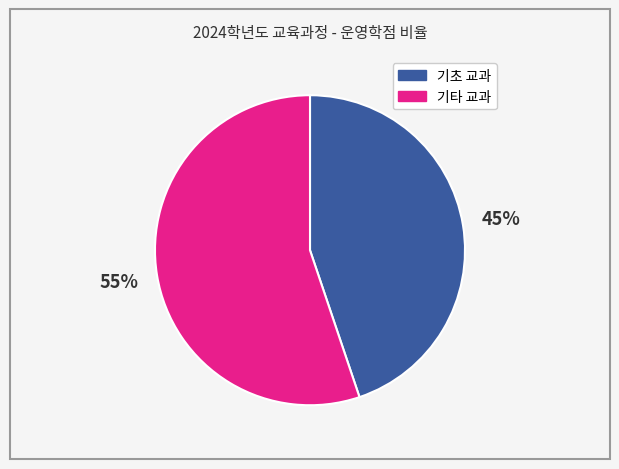

What is the largest slice in the pie chart?

기타 교과